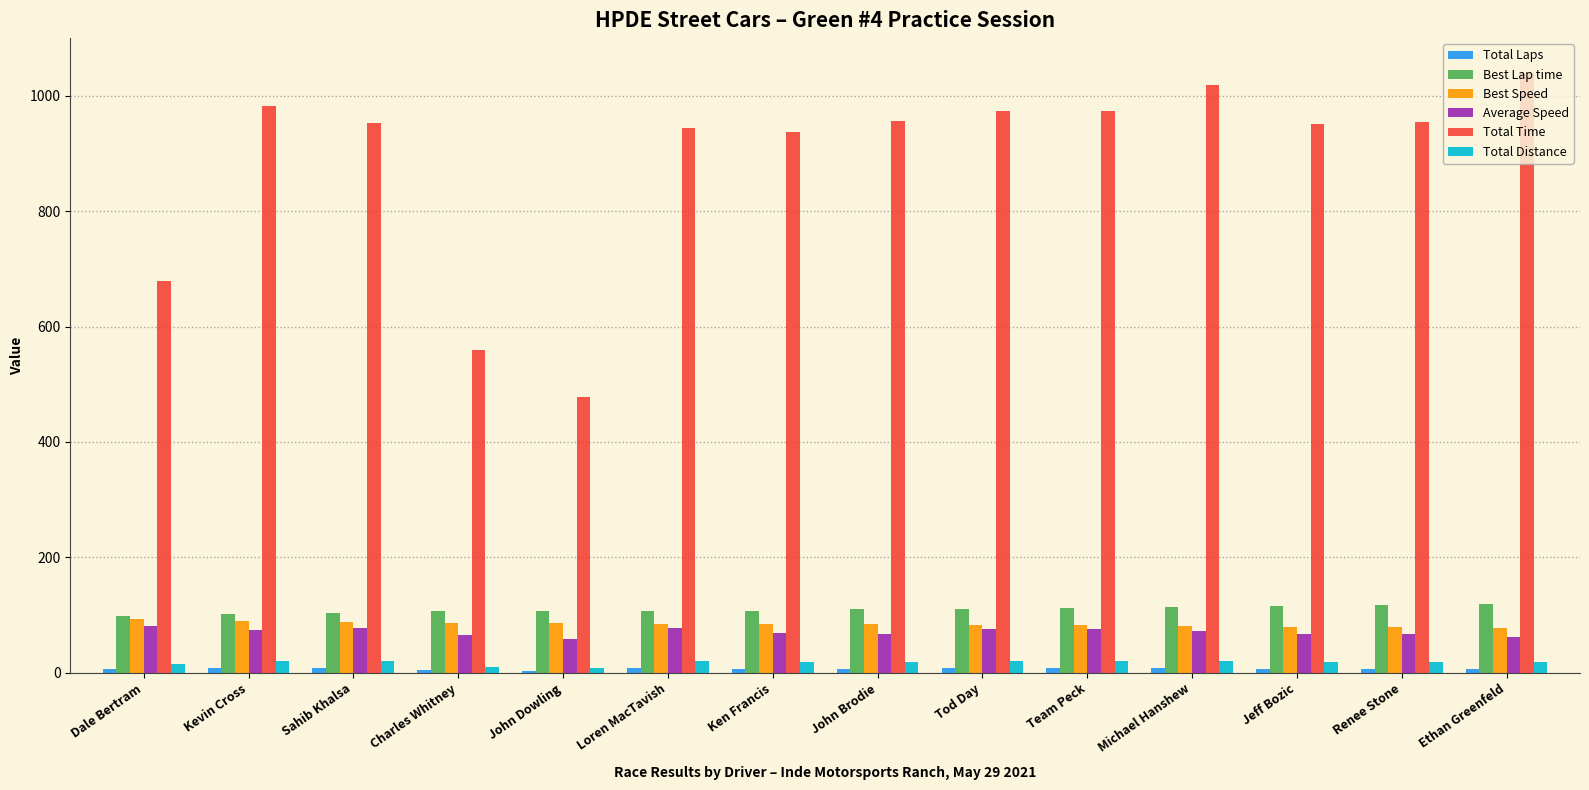

Which series has the largest total across all categories?

Total Time